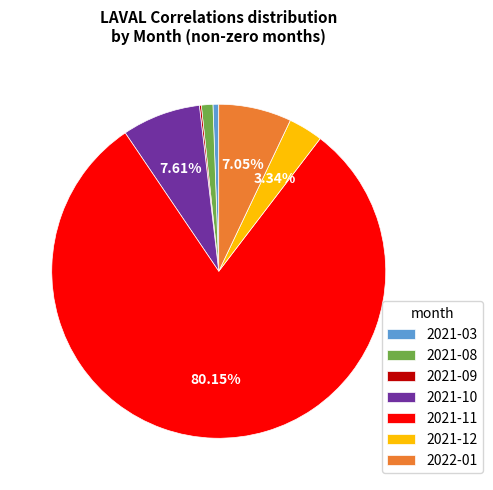

Between 2021-03 and 2021-12, which is larger?

2021-12